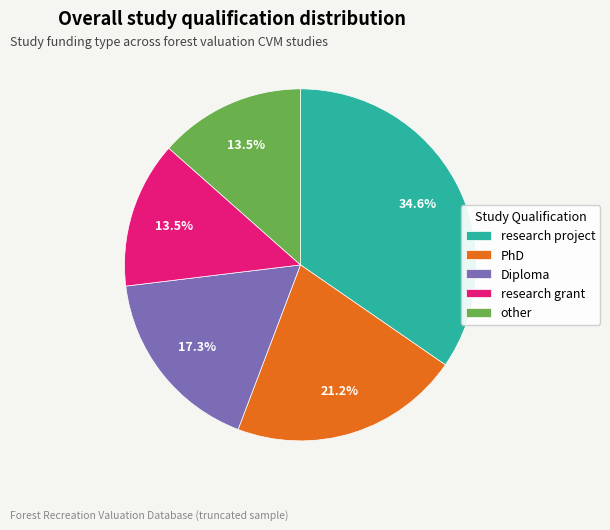

What portion of the pie excludes Diploma?

82.7%